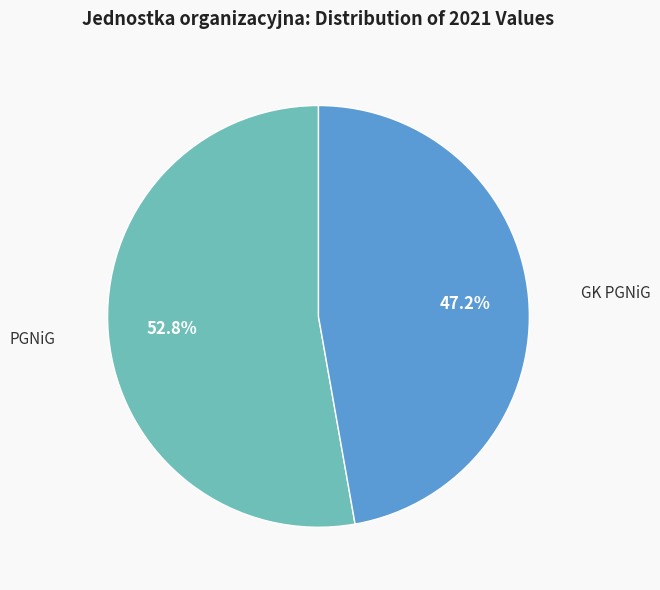

Is GK PGNiG the majority of the pie?

No